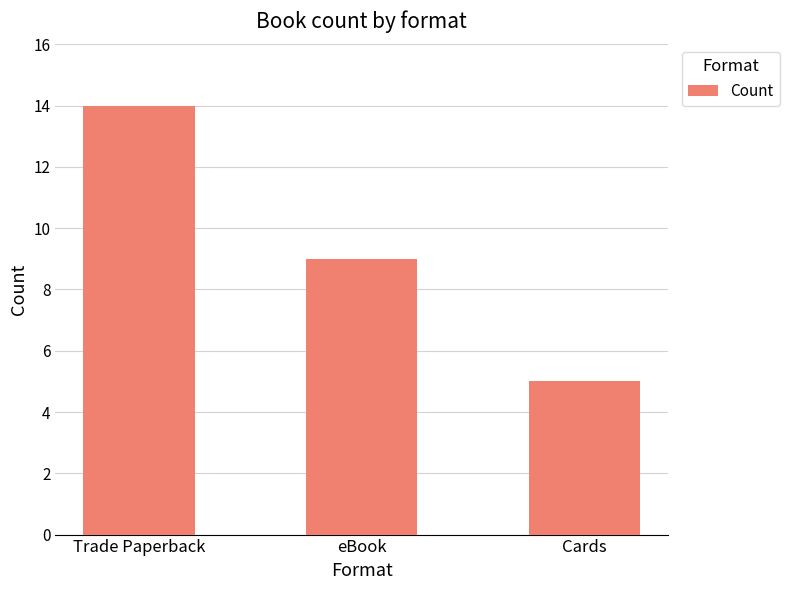

What is the difference between the maximum and minimum values?

9